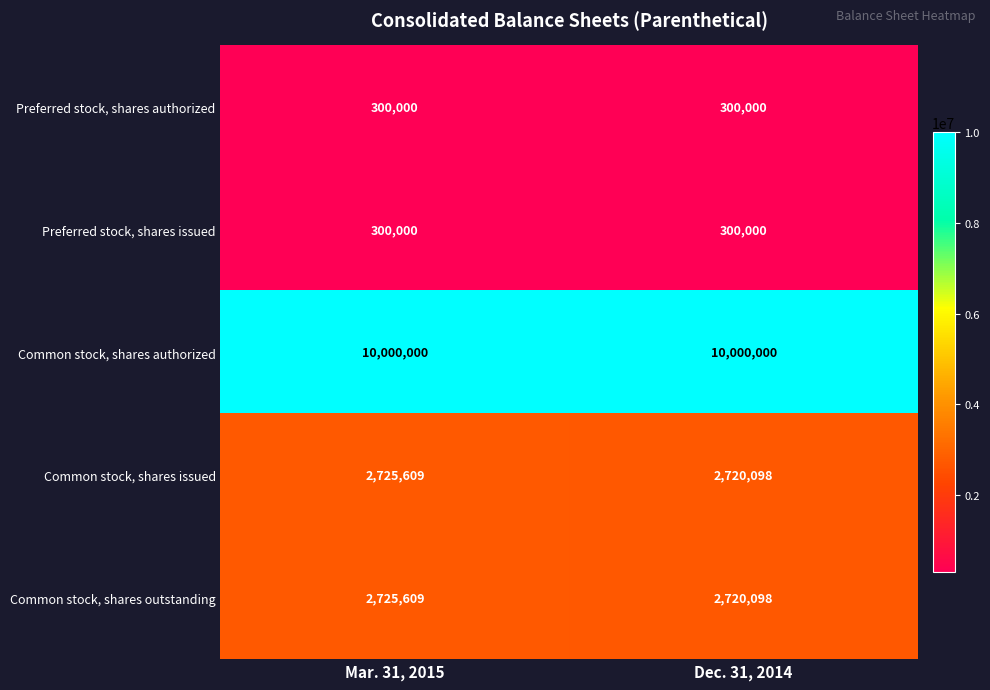

Reading right to left, extract all data points from this chart.

Preferred stock, shares authorized: Dec. 31, 2014=300000	Mar. 31, 2015=300000
Preferred stock, shares issued: Dec. 31, 2014=300000	Mar. 31, 2015=300000
Common stock, shares authorized: Dec. 31, 2014=10000000	Mar. 31, 2015=10000000
Common stock, shares issued: Dec. 31, 2014=2720098	Mar. 31, 2015=2725609
Common stock, shares outstanding: Dec. 31, 2014=2720098	Mar. 31, 2015=2725609